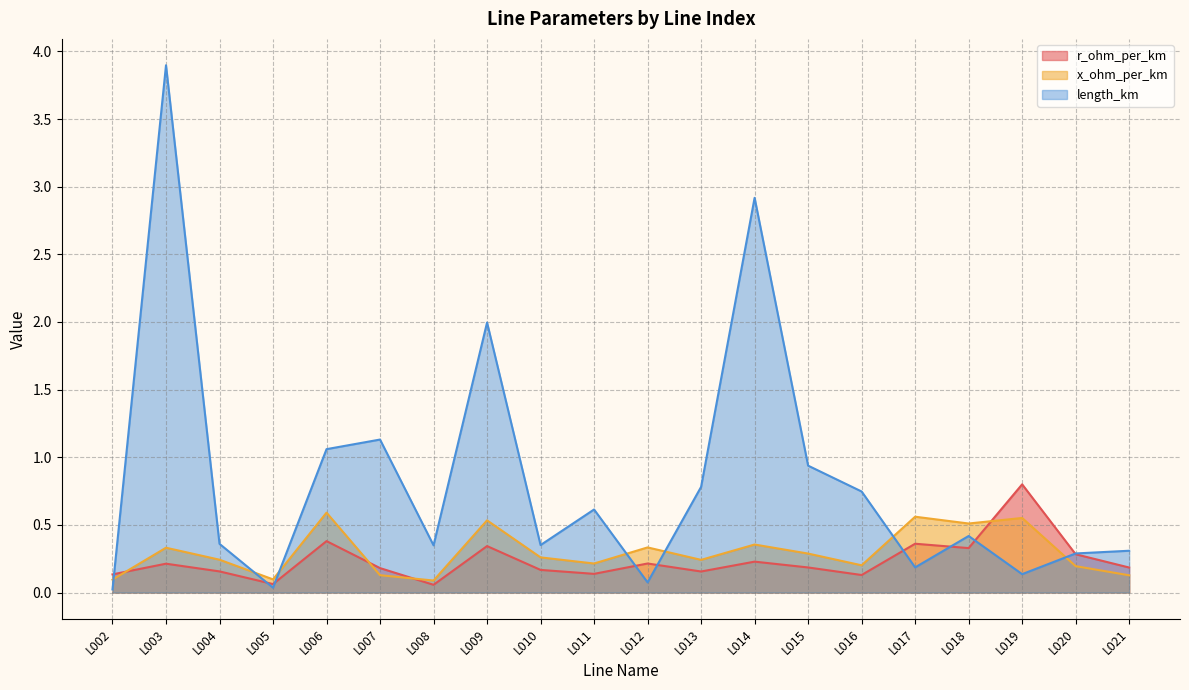

Which has a higher value, L008 or L010?

L010